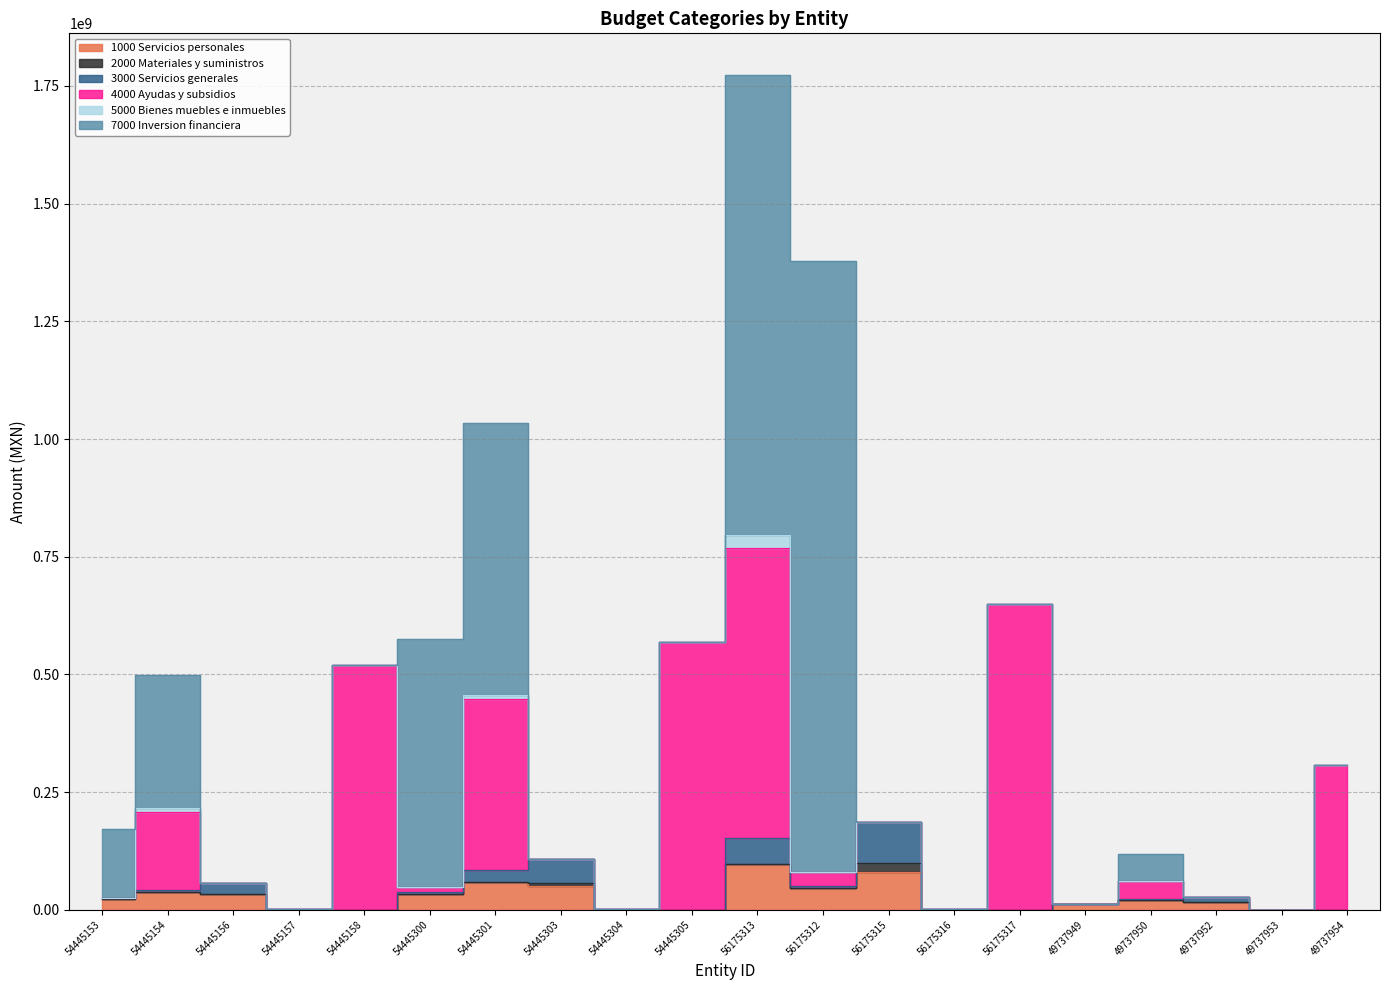

Is it true that 2000 Materiales y suministros equals -8008779.9 at 54445301?

False